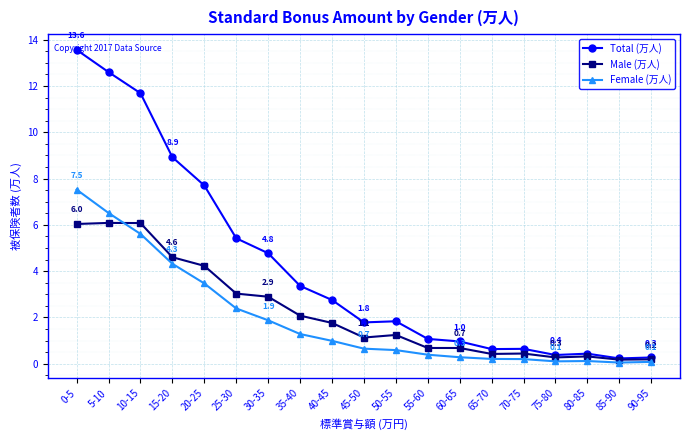

What is the value of the Female (万人) point at the 4th from the left?

4.3